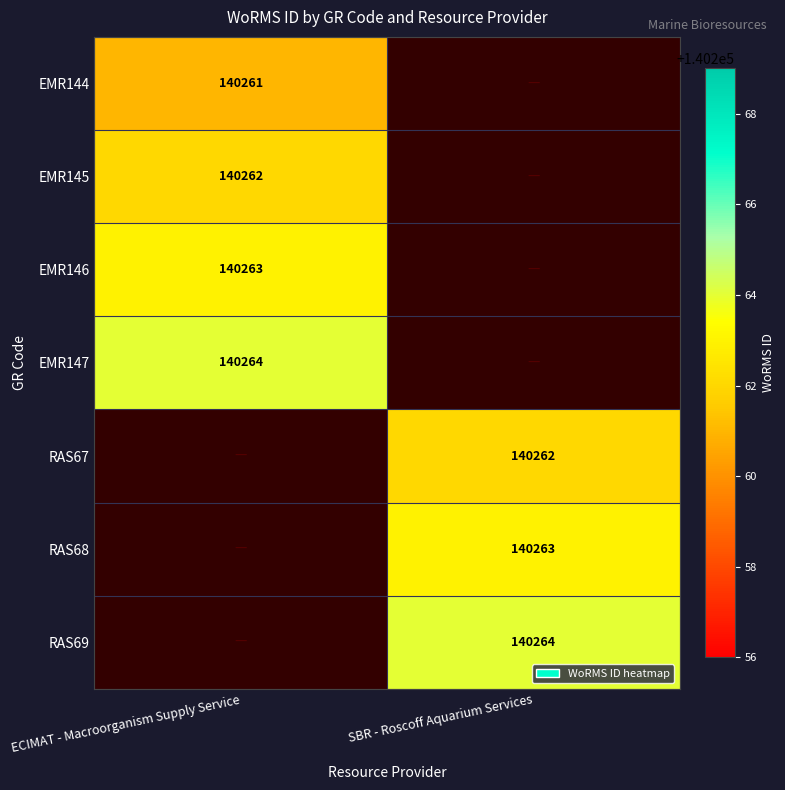

The EMR145 series shows 88741 at ECIMAT - Macroorganism Supply Service. True or false?

False